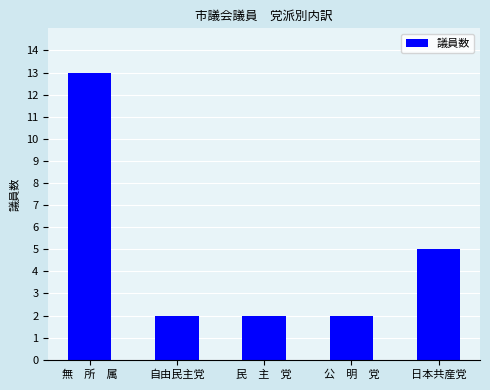

What is the value of the 4th bar from the left?

2